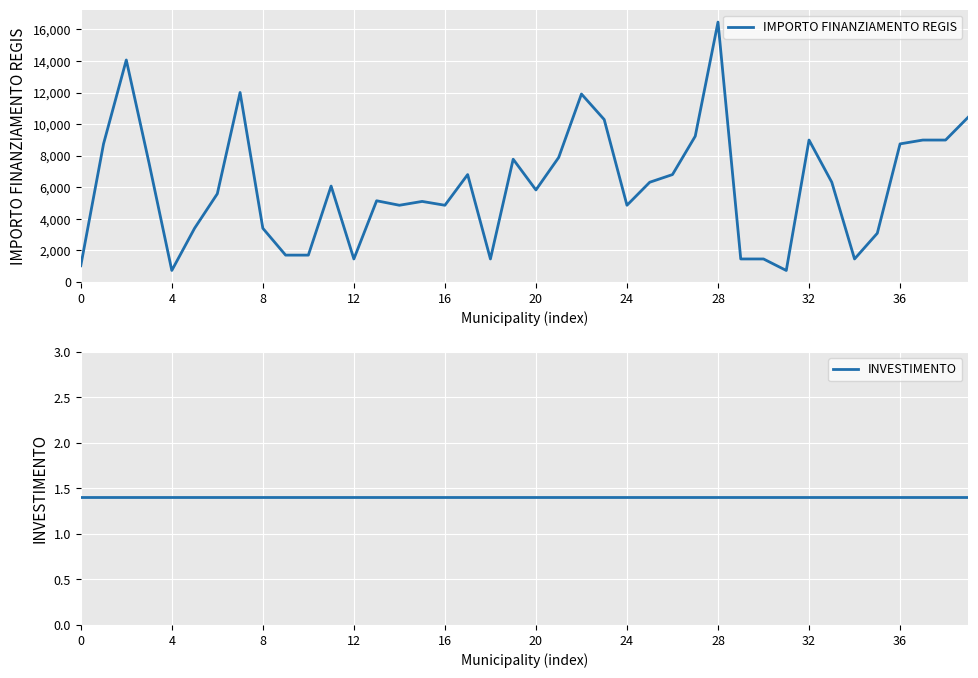

Reading left to right, what are all the values shown in this chart?

IMPORTO FINANZIAMENTO REGIS: 1029.0	8748.0	14063.0	7533.0	729.0	3402.0	5589.0	12005.0	3402.0	1701.0	1701.0	6075.0	1458.0	5145.0	4860.0	5103.0	4860.0	6804.0	1458.0	7776.0	5831.0	7889.0	11907.0	10290.0	4860.0	6318.0	6804.0	9234.0	16464.0	1458.0	1458.0	729.0	8991.0	6318.0	1458.0	3087.0	8748.0	8991.0	8991.0	10449.0
INVESTIMENTO: 1.4	1.4	1.4	1.4	1.4	1.4	1.4	1.4	1.4	1.4	1.4	1.4	1.4	1.4	1.4	1.4	1.4	1.4	1.4	1.4	1.4	1.4	1.4	1.4	1.4	1.4	1.4	1.4	1.4	1.4	1.4	1.4	1.4	1.4	1.4	1.4	1.4	1.4	1.4	1.4